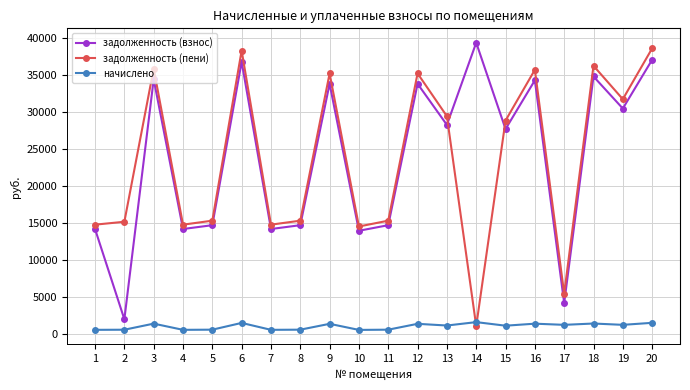

What is the total value across all series at 6?

76695.2